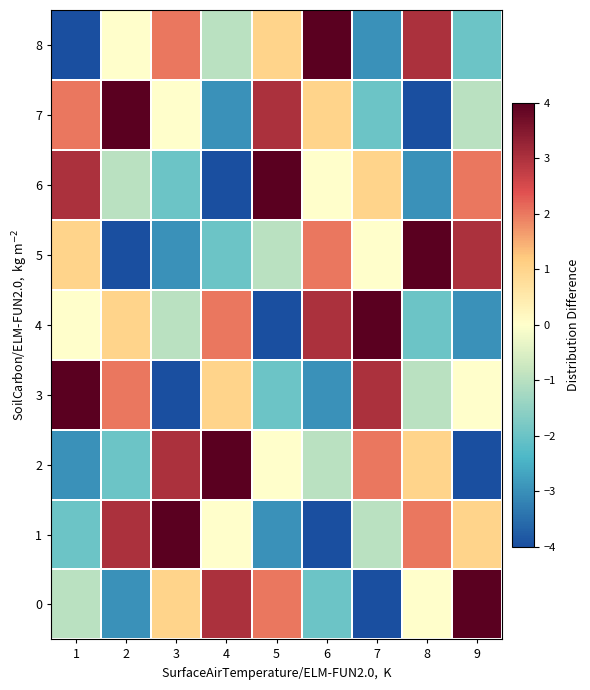

Reading left to right, extract all data points from this chart.

0: 1=-1	2=-3	3=1	4=3	5=2	6=-2	7=-4	8=0	9=4
1: 1=-2	2=3	3=4	4=0	5=-3	6=-4	7=-1	8=2	9=1
2: 1=-3	2=-2	3=3	4=4	5=0	6=-1	7=2	8=1	9=-4
3: 1=4	2=2	3=-4	4=1	5=-2	6=-3	7=3	8=-1	9=0
4: 1=0	2=1	3=-1	4=2	5=-4	6=3	7=4	8=-2	9=-3
5: 1=1	2=-4	3=-3	4=-2	5=-1	6=2	7=0	8=4	9=3
6: 1=3	2=-1	3=-2	4=-4	5=4	6=0	7=1	8=-3	9=2
7: 1=2	2=4	3=0	4=-3	5=3	6=1	7=-2	8=-4	9=-1
8: 1=-4	2=0	3=2	4=-1	5=1	6=4	7=-3	8=3	9=-2